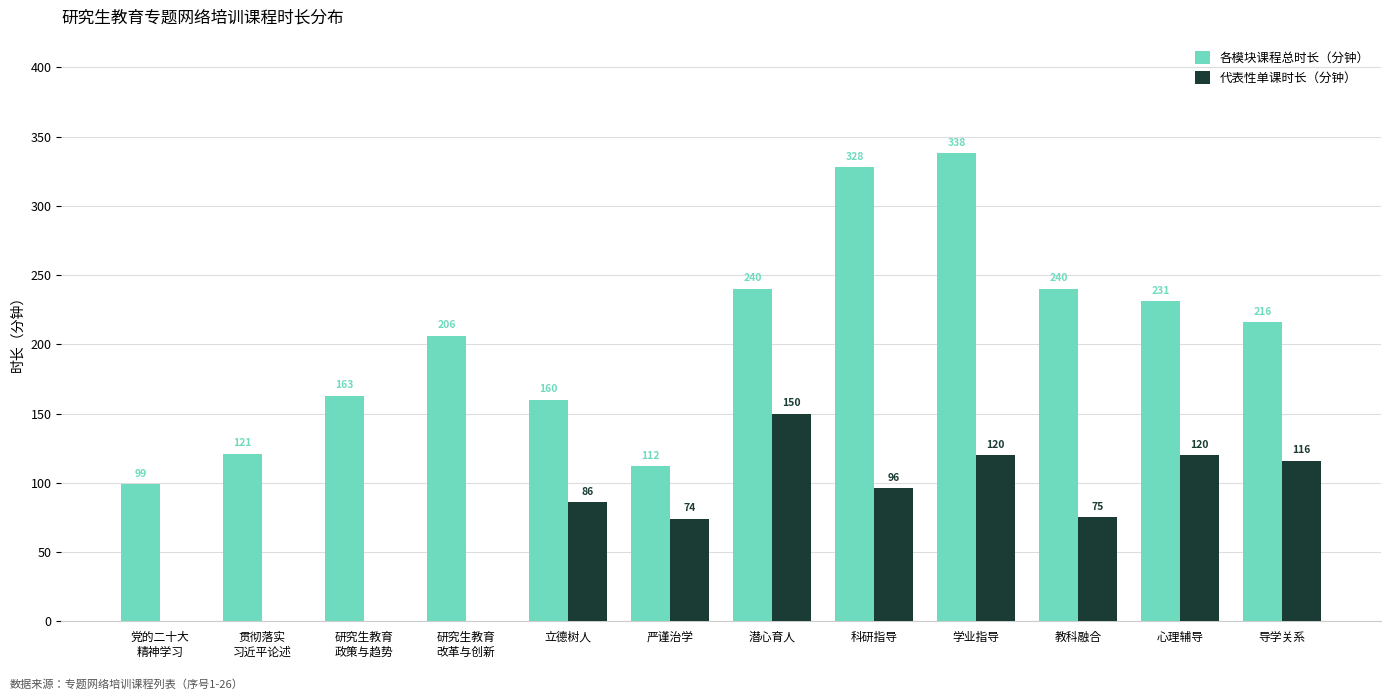

Which series has the largest total across all categories?

各模块课程总时长（分钟）